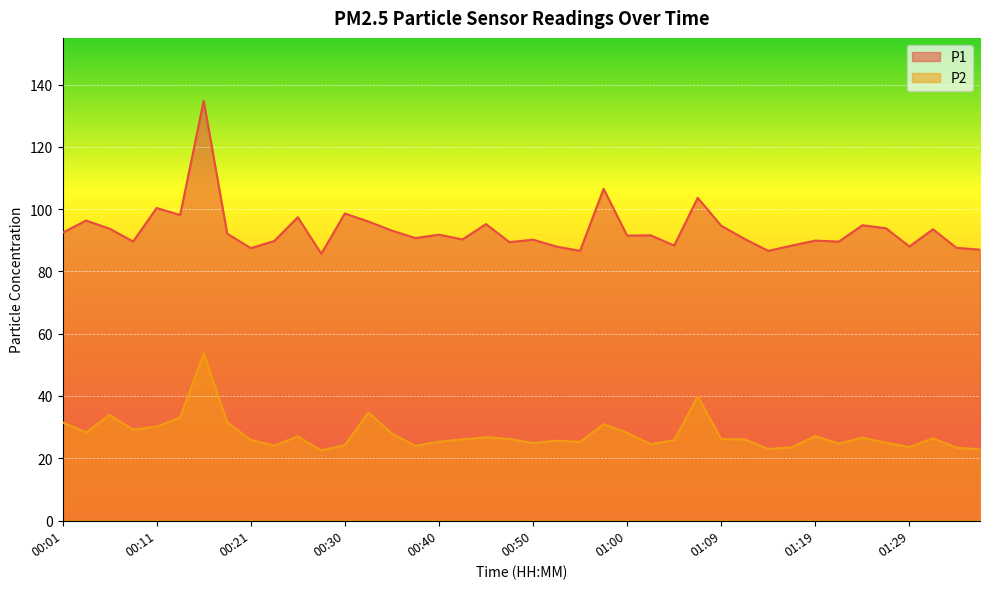

True or false: P1 and P2 intersect in this chart.

False